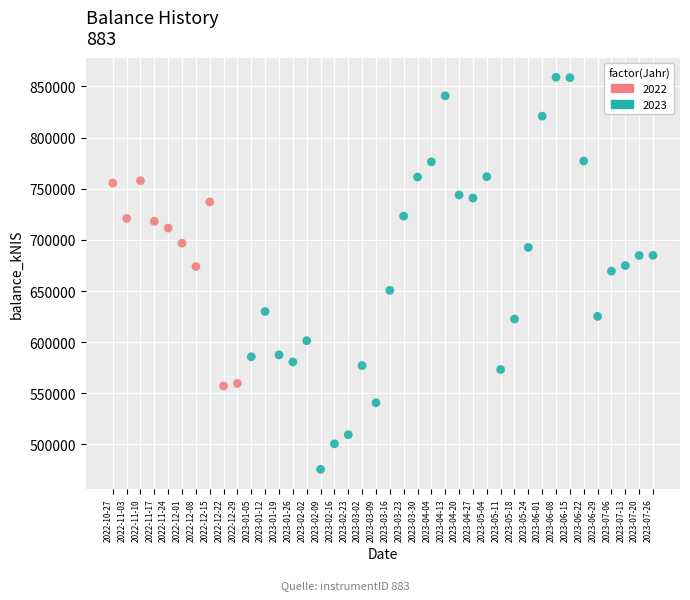

Which series has the largest Y range (max minus min)?

2023